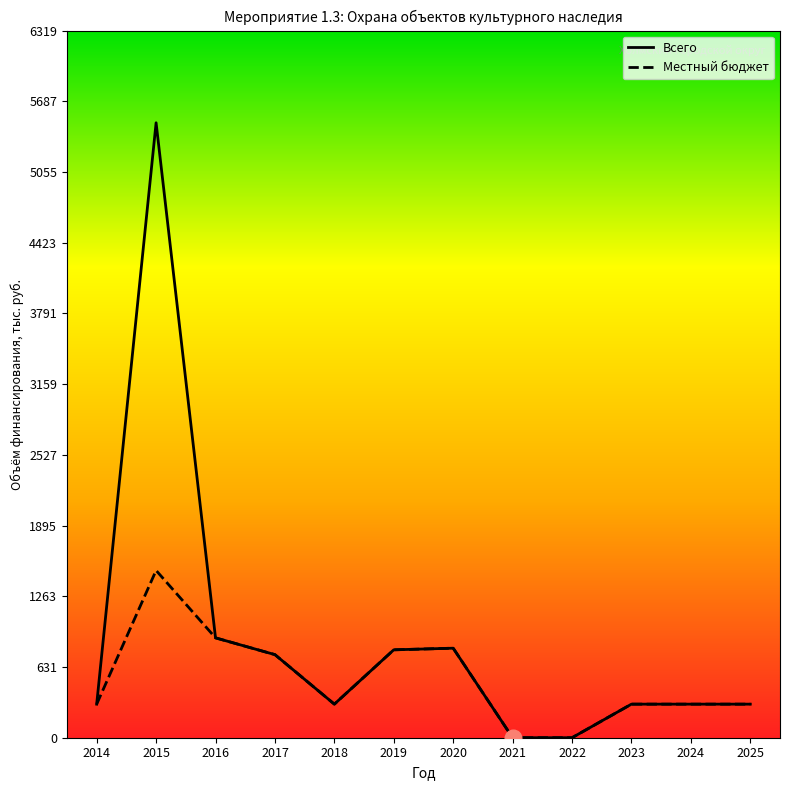

Which series has the largest total across all categories?

Всего